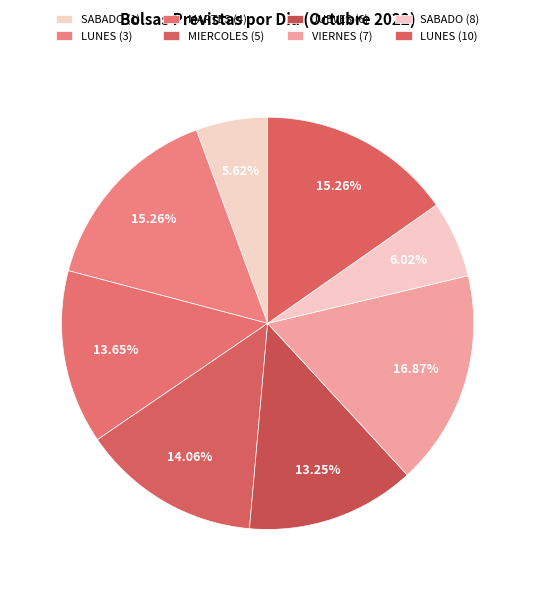

How many slices are in this pie chart?

8